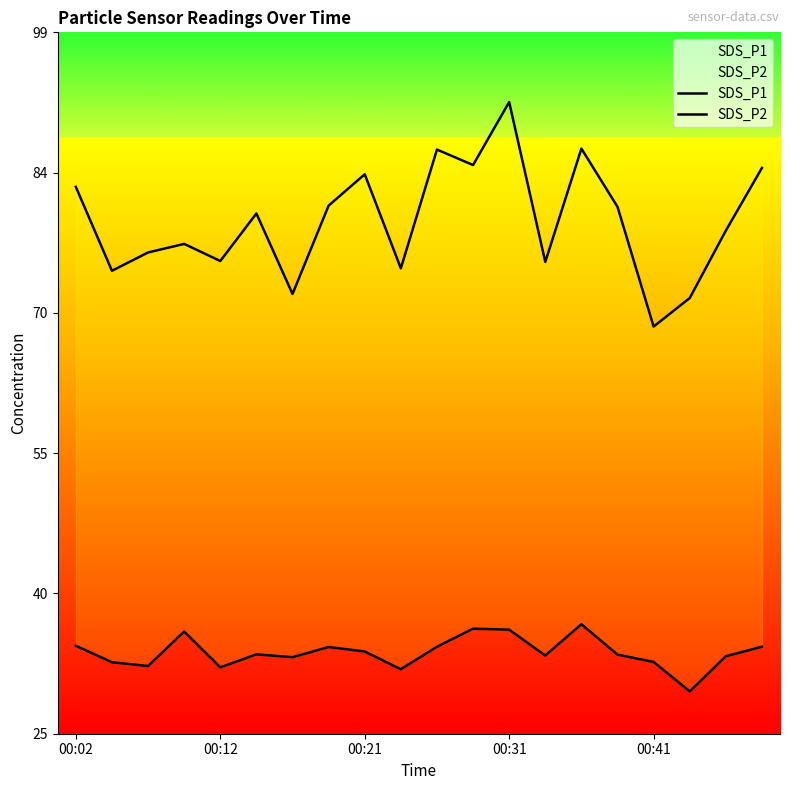

Reading left to right, extract all data points from this chart.

SDS_P1: 82.8	74.0	75.9	76.8	75.0	80.0	71.5	80.8	84.1	74.2	86.7	85.1	91.7	74.9	86.8	80.7	68.1	71.1	78.2	84.8
SDS_P2: 34.5	32.8	32.4	36.0	32.2	33.6	33.3	34.4	33.9	32.0	34.4	36.3	36.2	33.5	36.8	33.6	32.8	29.7	33.4	34.4